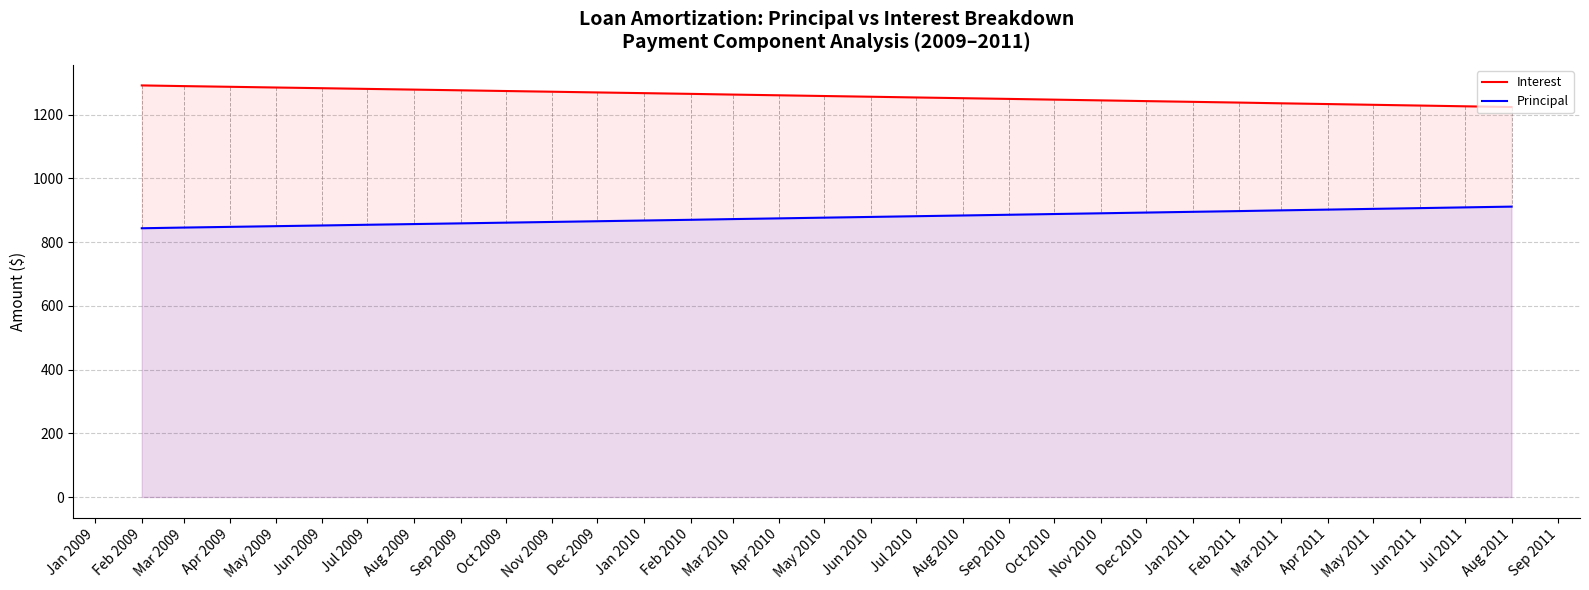

Rank the series at Jan 2011 from highest to lowest value.

Interest, Principal